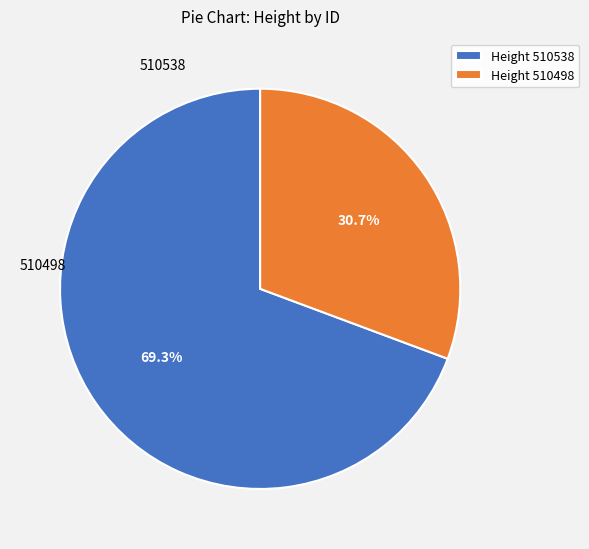

How many segments does this pie chart have?

2